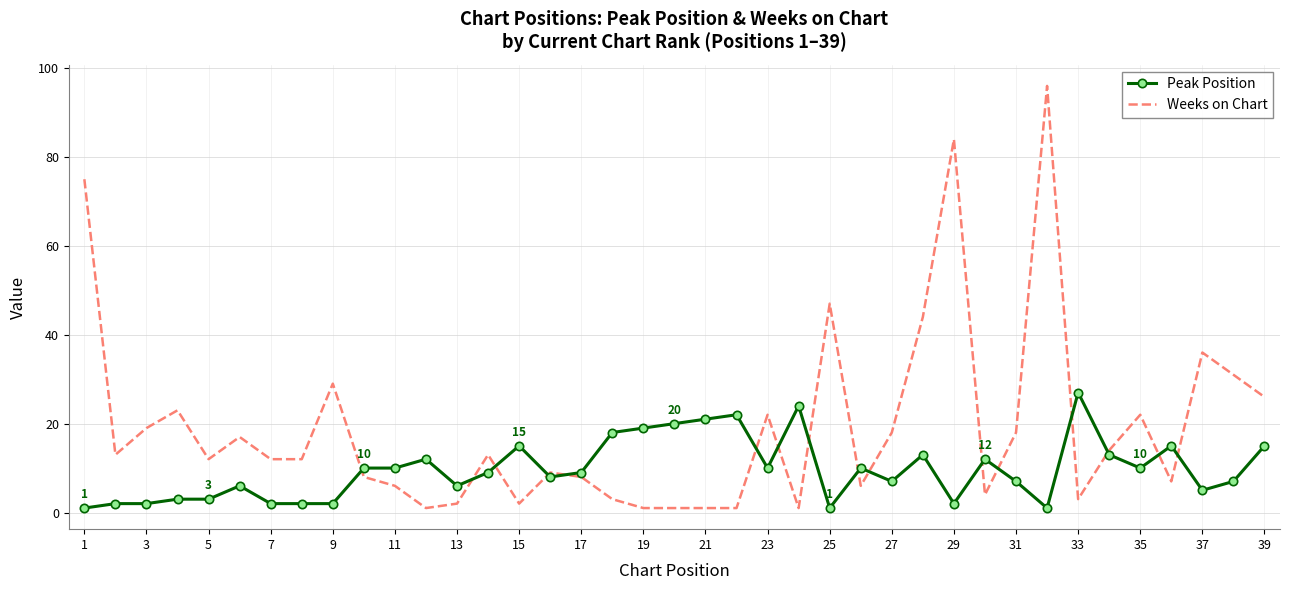

True or false: Peak Position and Weeks on Chart cross at least once.

True